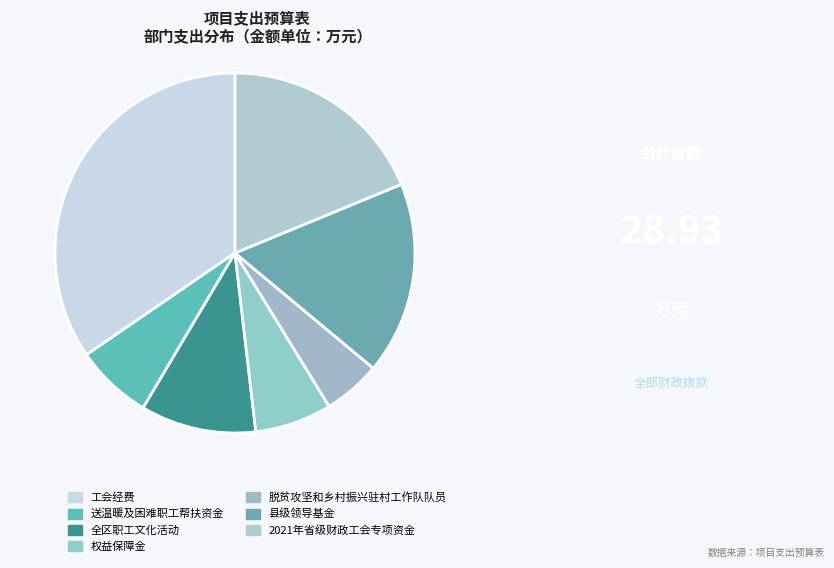

Which category has the smallest portion of the pie?

脱贫攻坚和乡村振兴驻村工作队队员